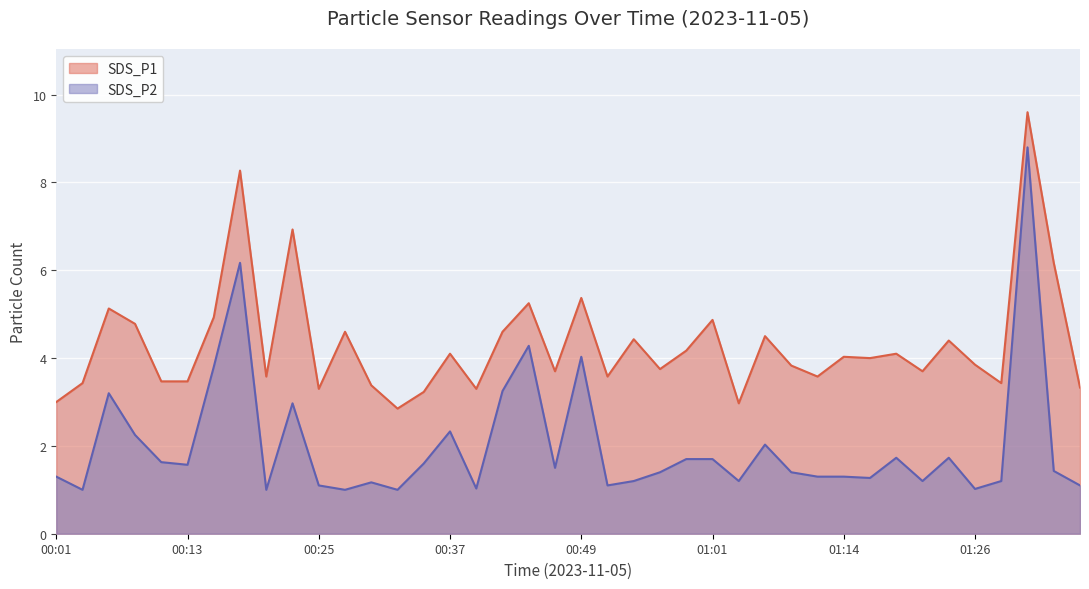

How many lines are shown in the chart?

2